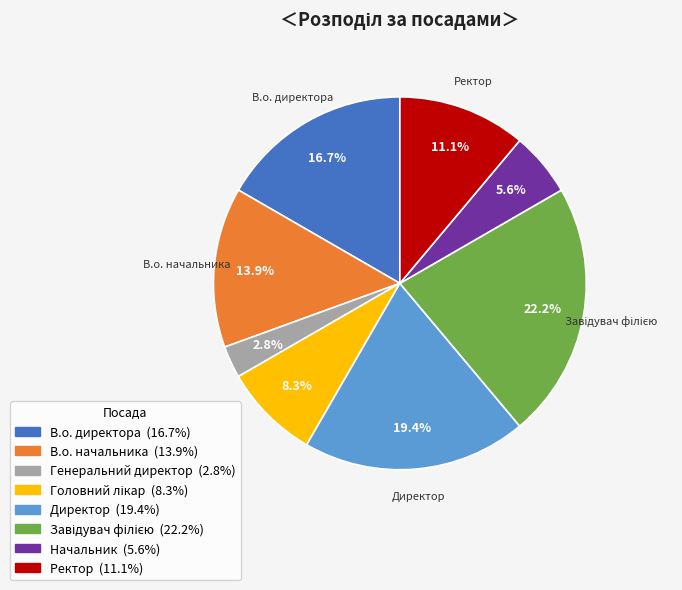

Is there a majority slice in this chart?

No